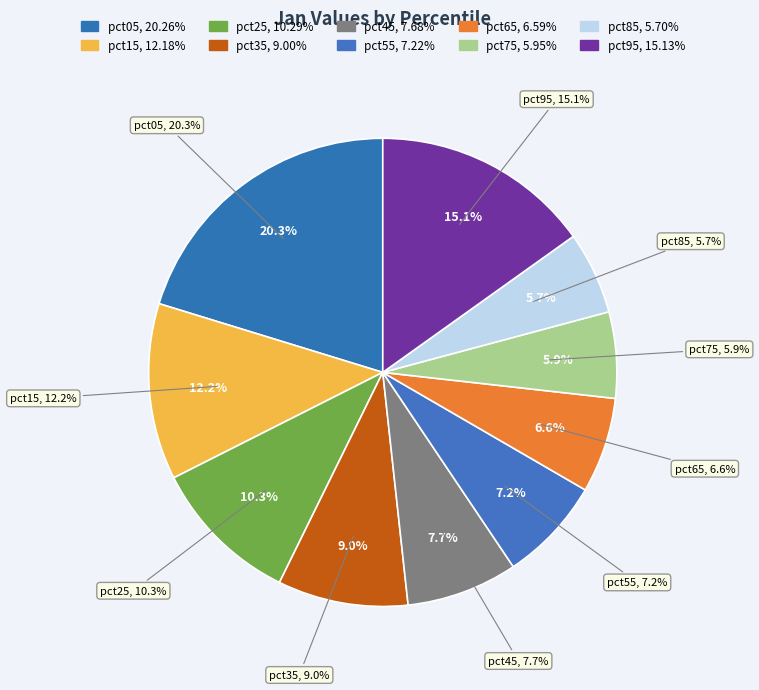

Is there a majority slice in this chart?

No